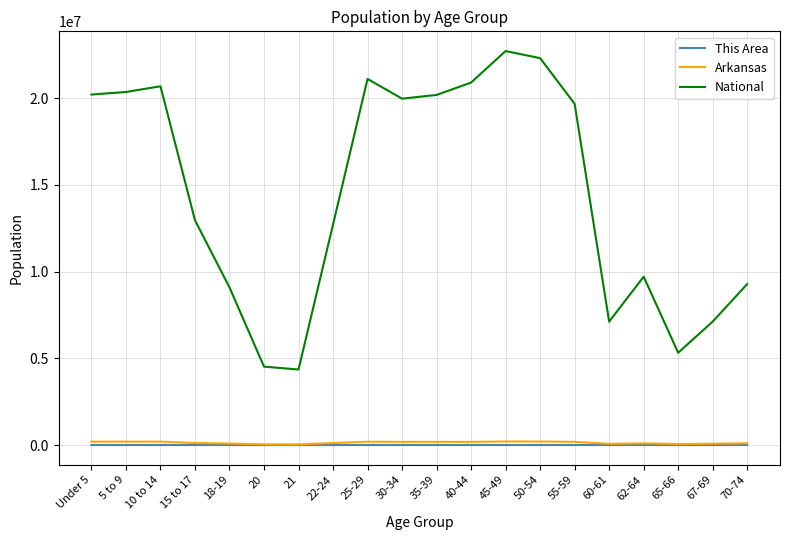

True or false: Arkansas and National cross at least once.

False